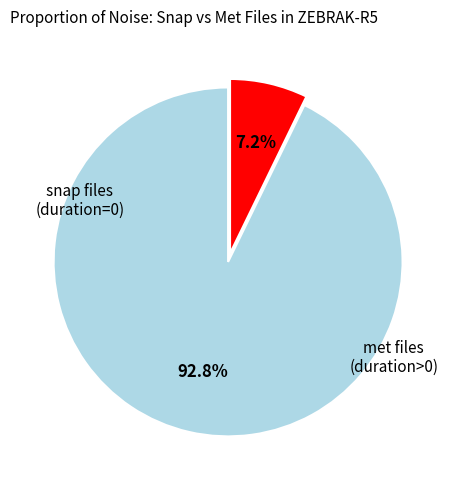

To the nearest percent, what is the average slice percentage?

50%